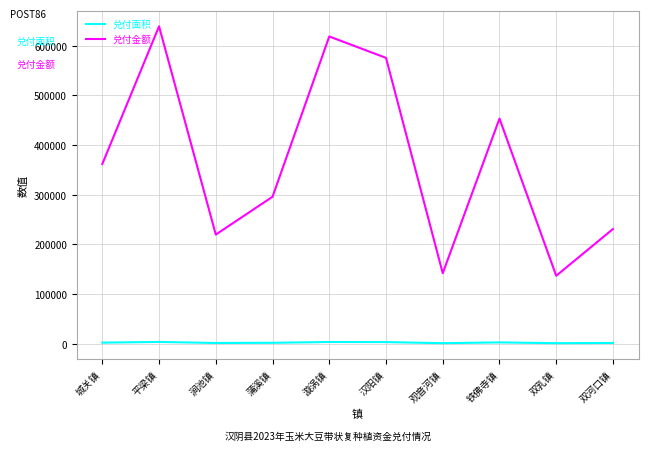

Is the value of 兑付金额 at 铁佛寺镇 greater than the value of 兑付面积 at 蒲溪镇?

Yes